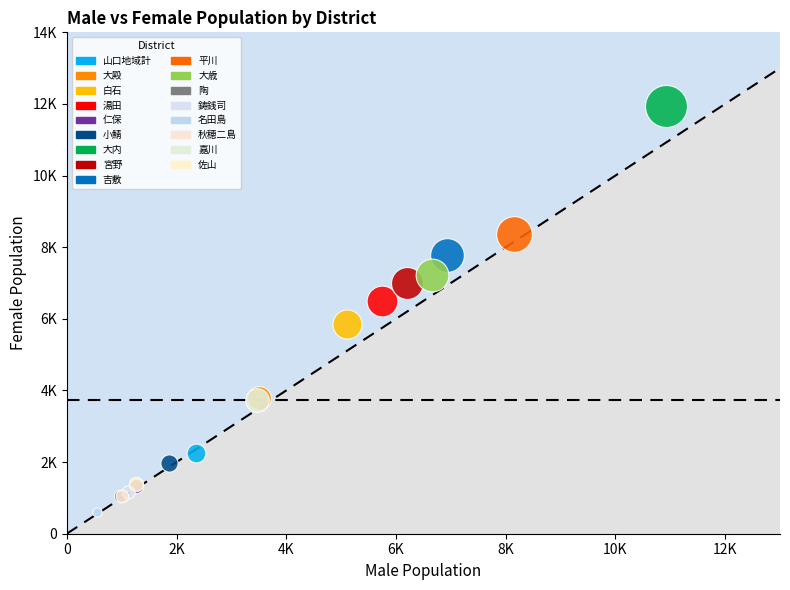

What are all the series names shown in the legend?

山口地域計, 大殿, 白石, 湯田, 仁保, 小鯖, 大内, 宮野, 吉敷, 平川, 大歳, 陶, 鋳銭司, 名田島, 秋穂二島, 嘉川, 佐山